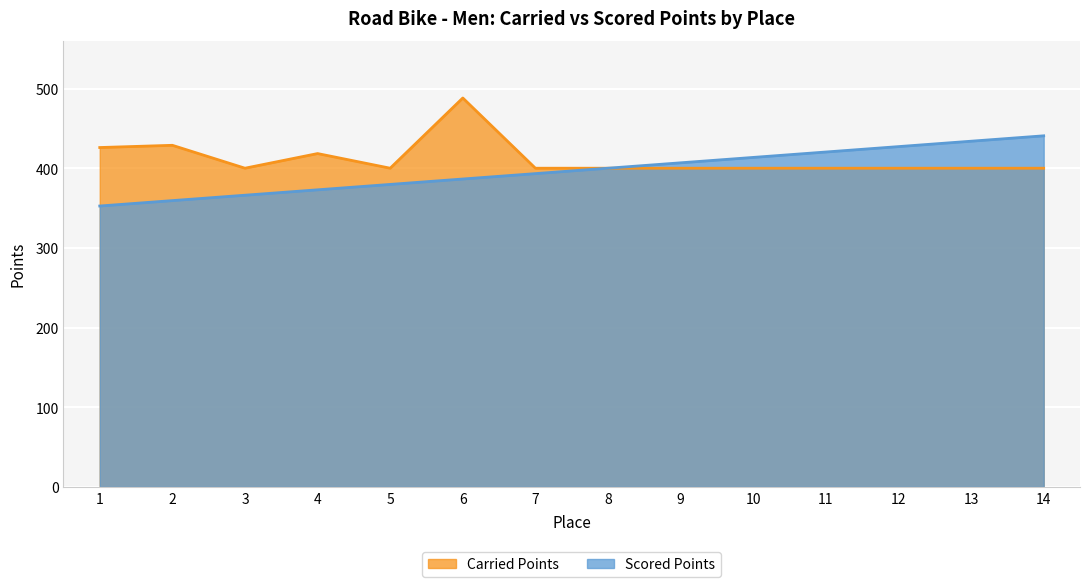

Which series has the largest total across all categories?

Carried Points